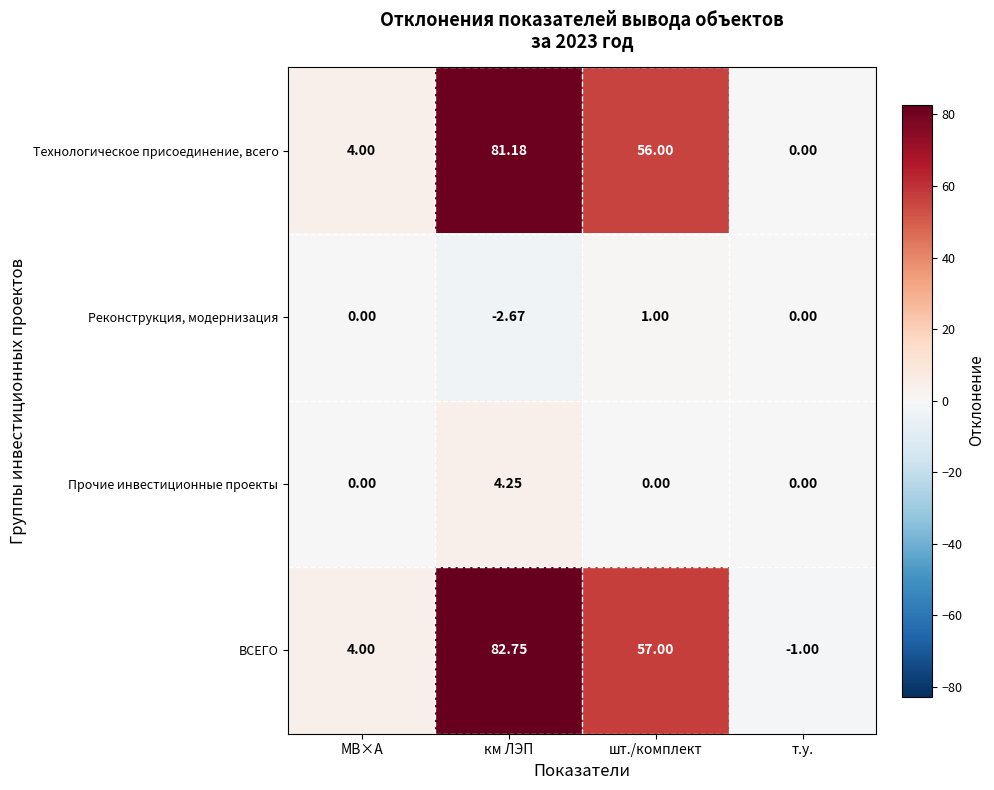

How many data points in ВСЕГО are less than 57?

2